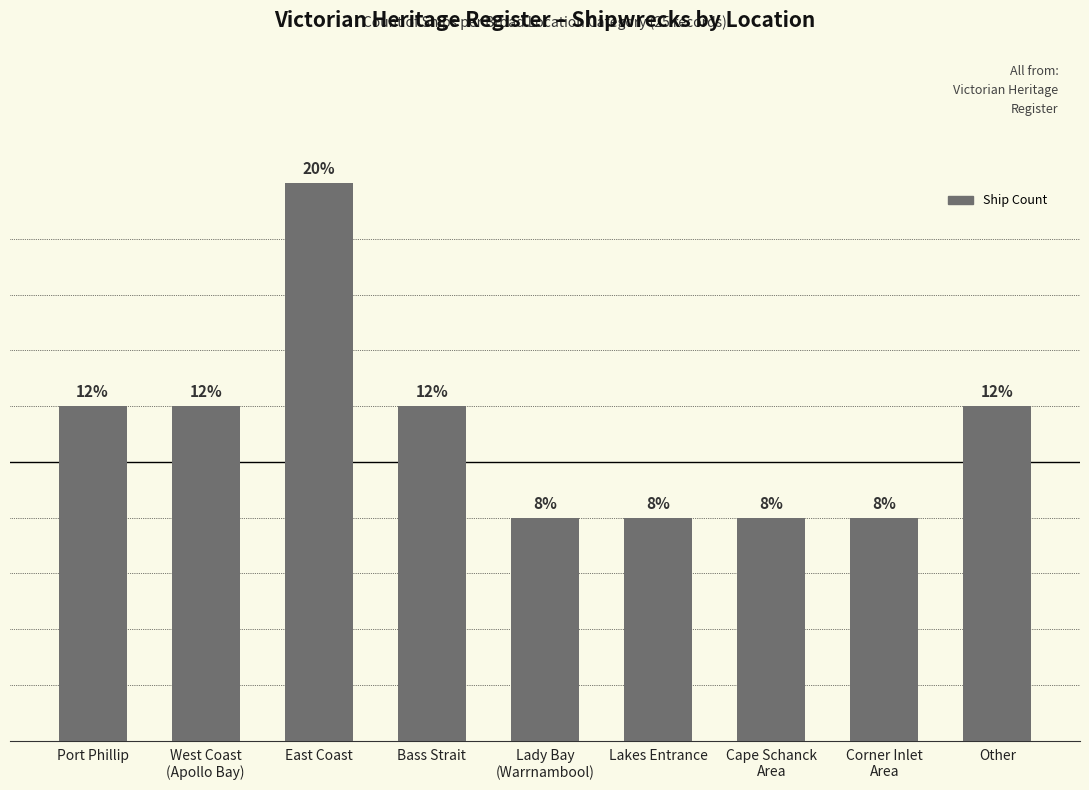

What is the maximum value shown in the chart?

5